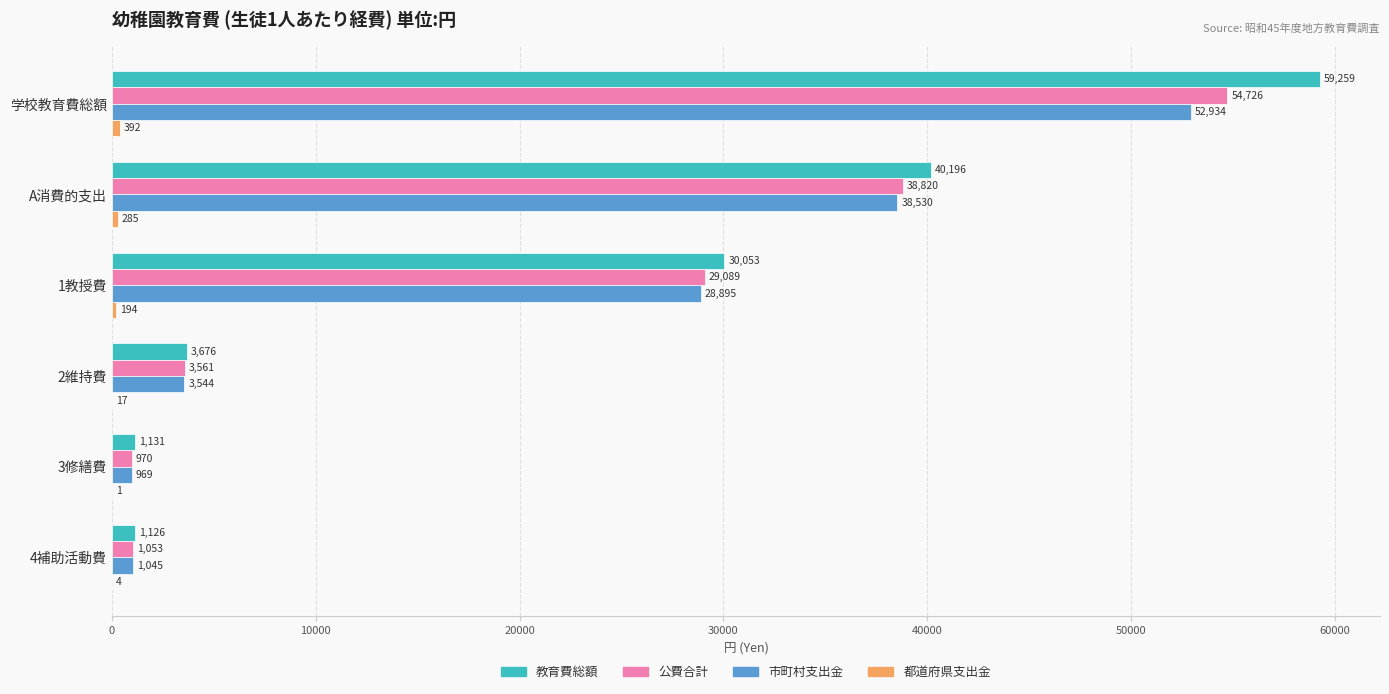

What is the greatest value displayed?

59259